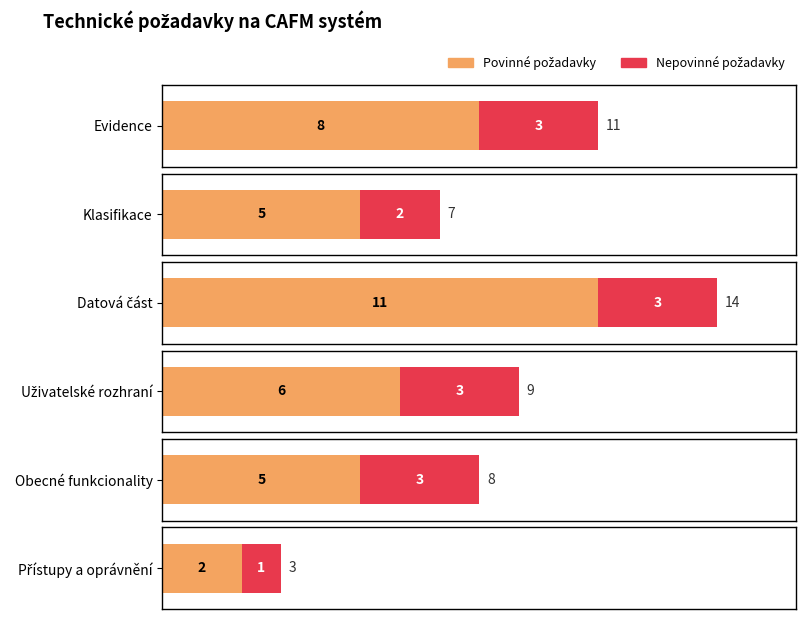

Approximately how many times larger is the value at Klasifikace compared to Datová část?

0.5